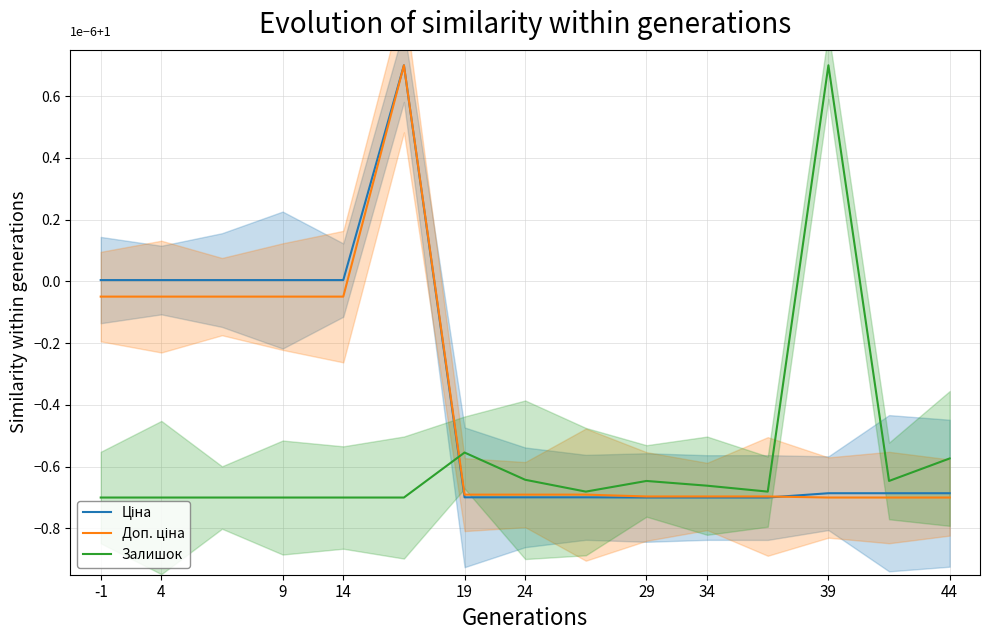

Is this an area chart (filled region under the line)?

No